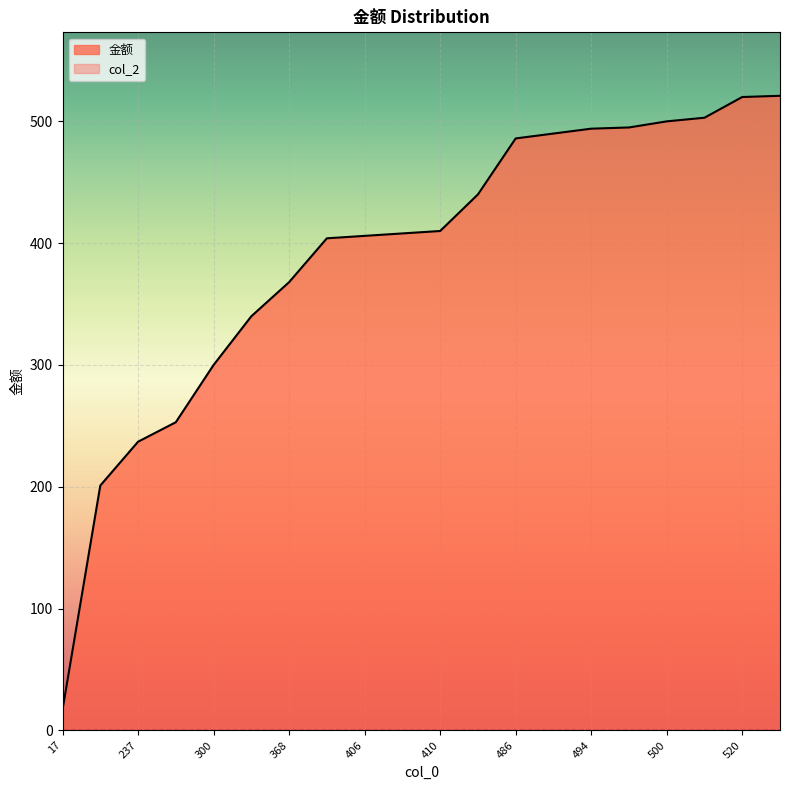

Count the number of data series in this chart.

2